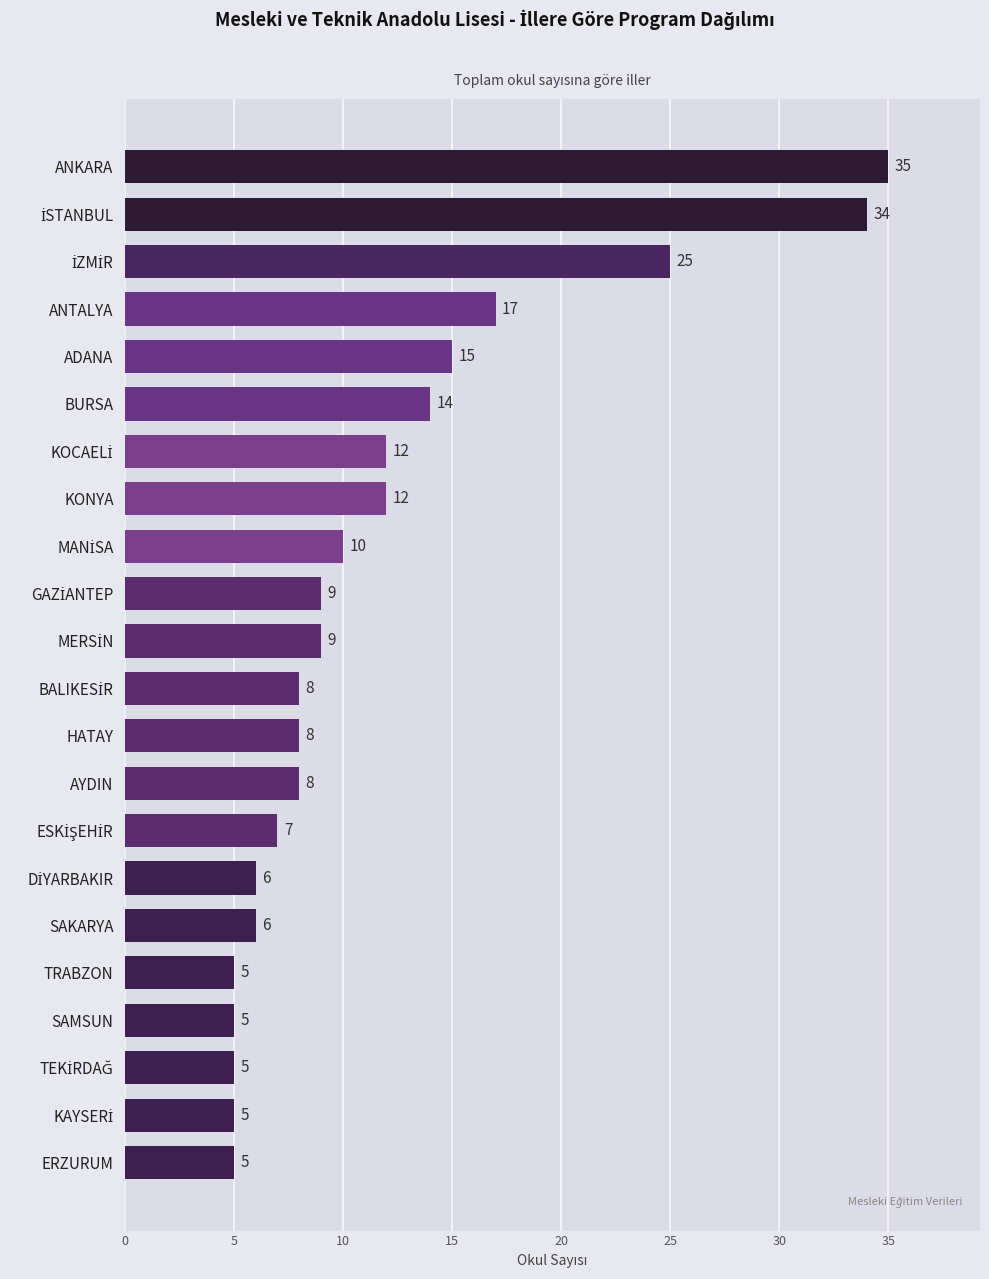

Reading bottom to top, extract all data points from this chart.

5	5	5	5	5	6	6	7	8	8	8	9	9	10	12	12	14	15	17	25	34	35